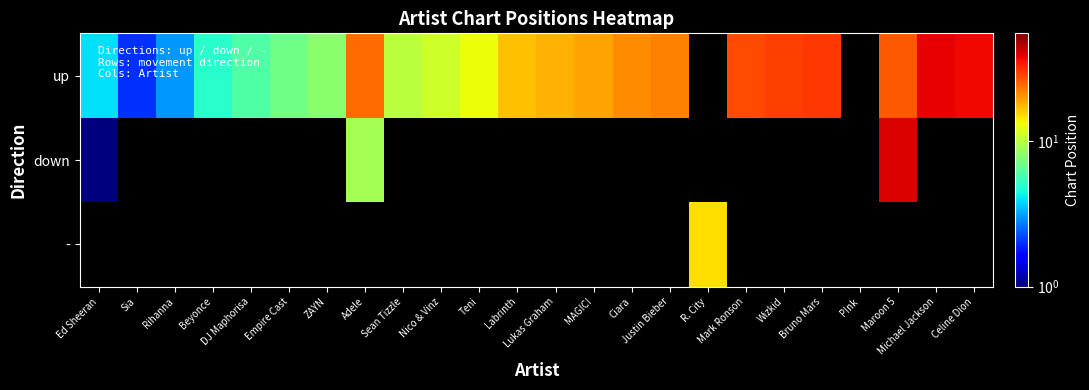

How many data points in up are above 19?

9